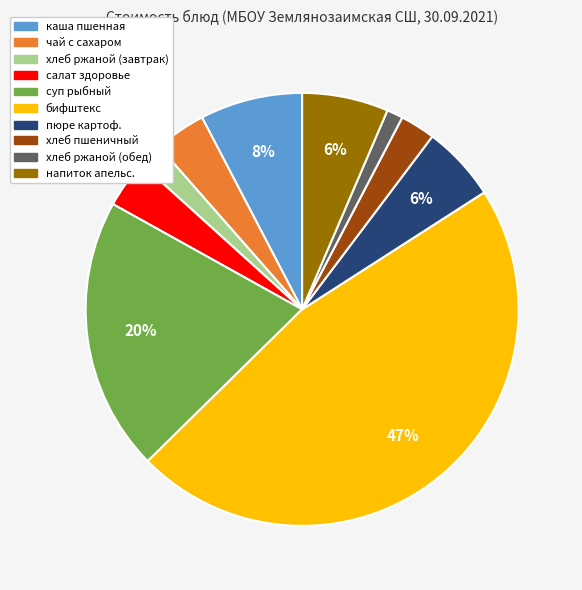

Is there any slice that represents more than half of the pie?

No